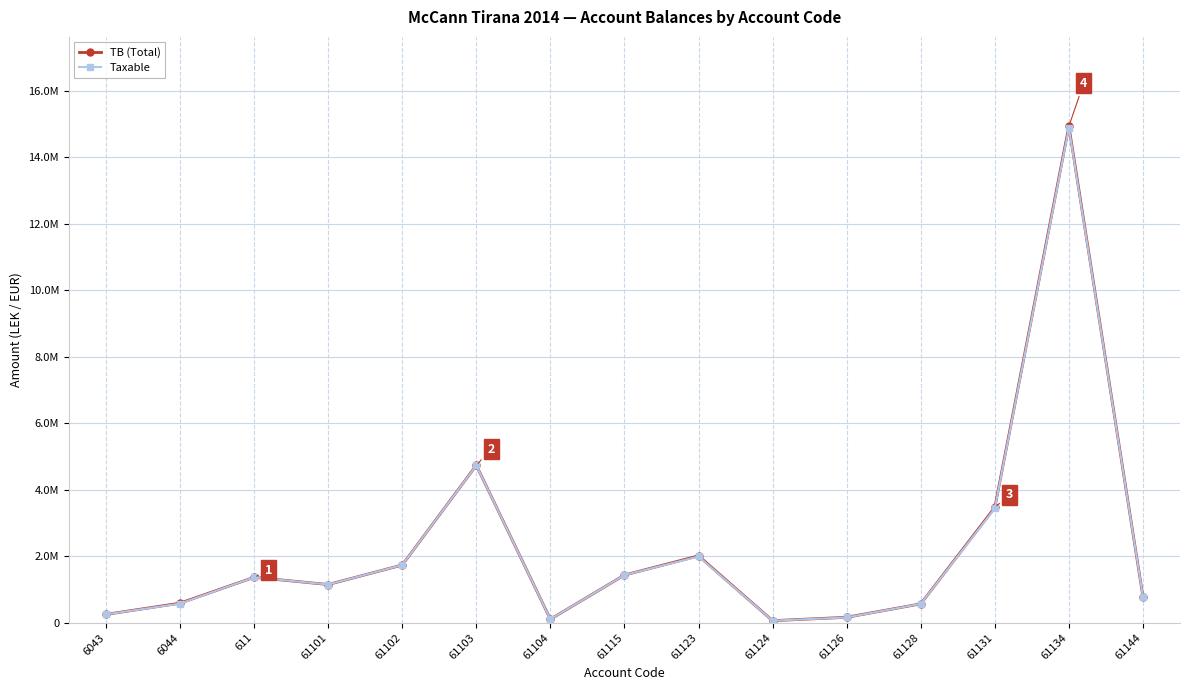

Which series has the largest range (max minus min)?

TB (Total)